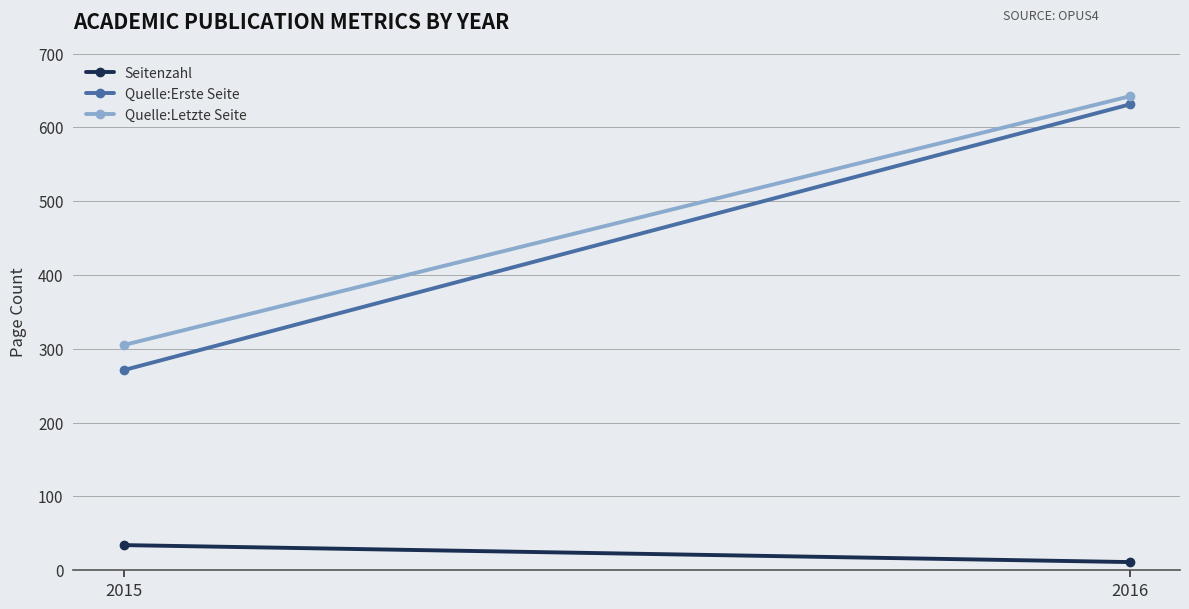

How many lines are shown in the chart?

3